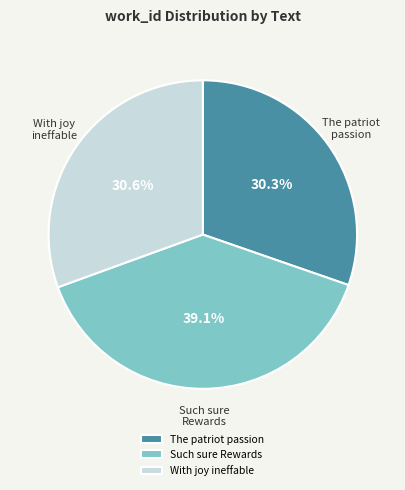

Is it true that Such sure Rewards is 39% of the pie?

True